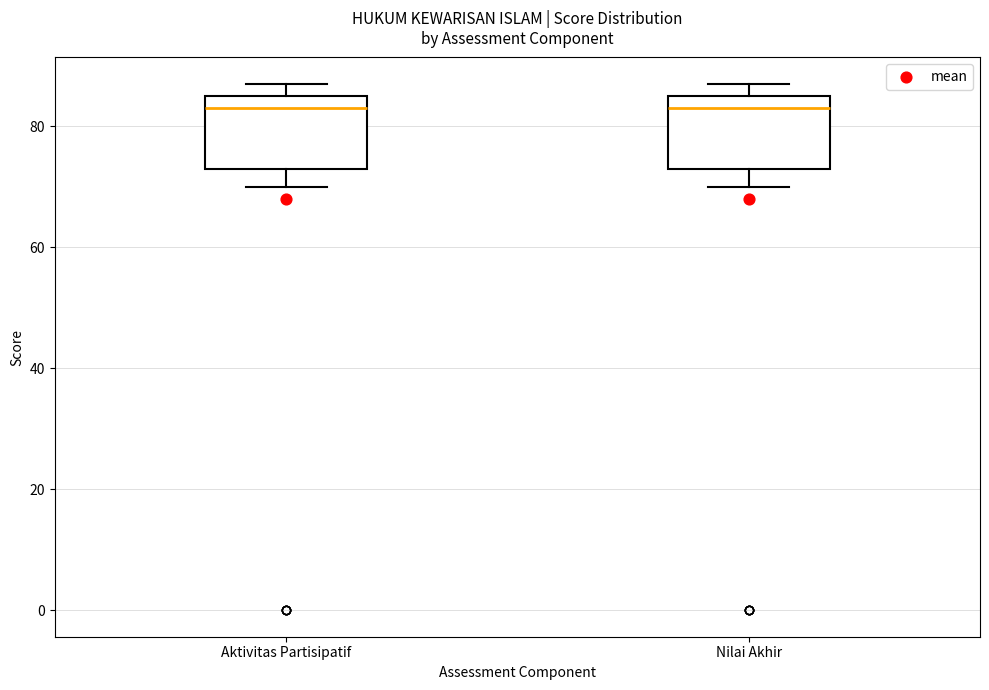

Reading left to right, transcribe this box plot: for each box, give where its median line is, the range the box spans, and where its two whiskers end, as read against the y-axis. The values are not printed on the chart, so give them approximately, as read against the axis.

Aktivitas Partisipatif: median 84, box 74 to 86, whiskers 70 to 88
Nilai Akhir: median 84, box 74 to 86, whiskers 70 to 88